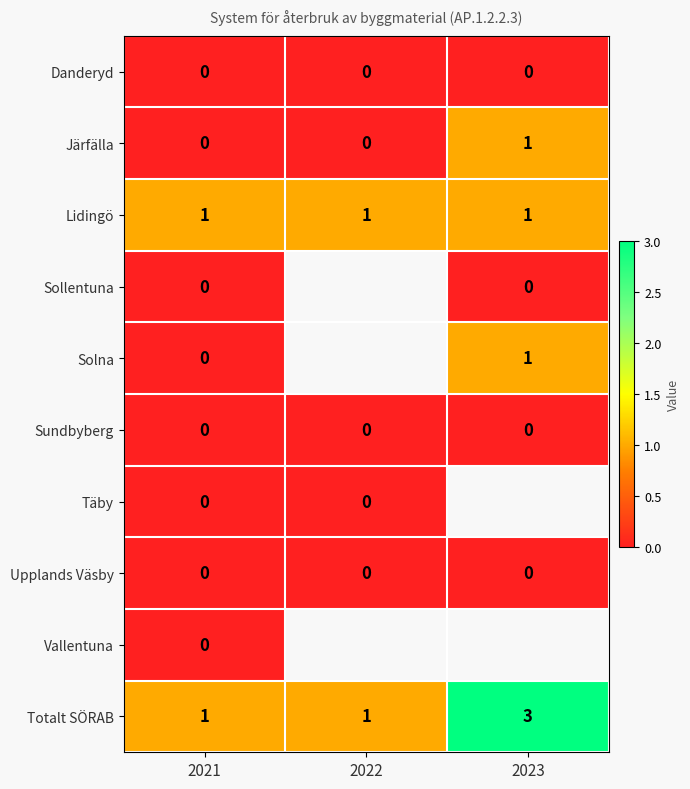

Is it true that Lidingö equals 1 at 2023?

True